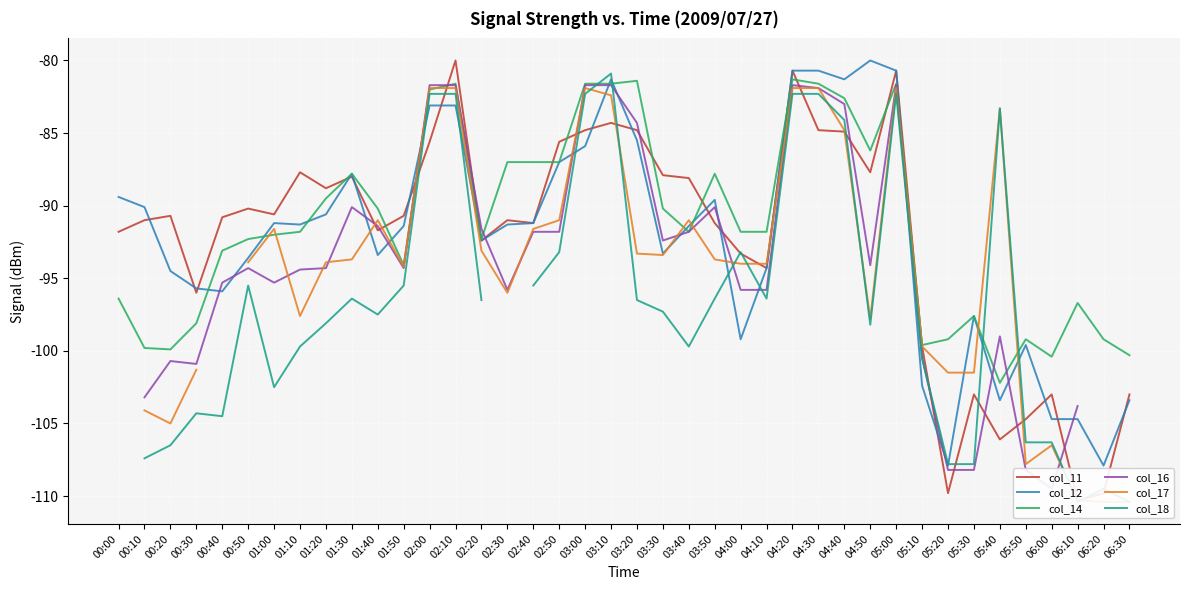

What is the sum of the col_17 values at 05:20 and 02:00?

-183.4